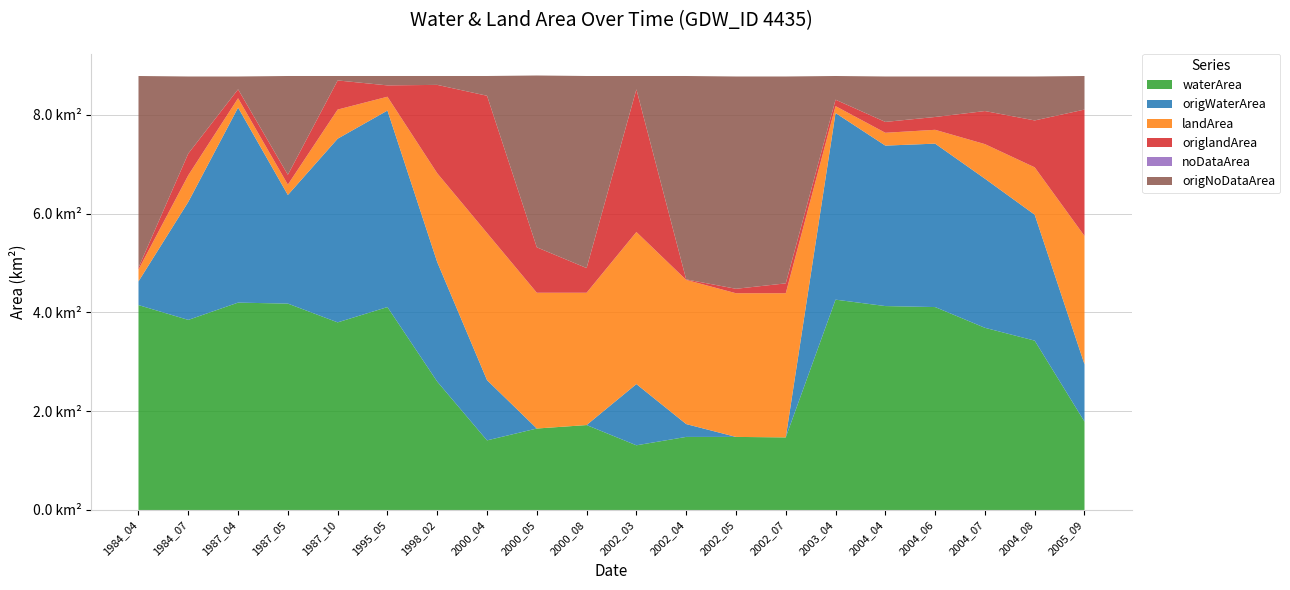

Reading left to right, list all the values displayed in this chart.

waterArea: 4.2	3.9	4.2	4.2	3.8	4.1	2.6	1.4	1.6	1.7	1.3	1.5	1.5	1.5	4.3	4.1	4.1	3.7	3.4	1.8
origWaterArea: 0.5	2.4	4.0	2.2	3.7	4.0	2.4	1.2	0.0	0.0	1.2	0.3	0.0	0.0	3.8	3.2	3.3	3.0	2.5	1.2
landArea: 0.2	0.5	0.2	0.2	0.6	0.3	1.8	3.0	2.8	2.7	3.1	2.9	2.9	2.9	0.1	0.3	0.3	0.7	1.0	2.6
origlandArea: 0.0	0.4	0.2	0.2	0.6	0.2	1.8	2.8	0.9	0.5	2.9	0.0	0.1	0.2	0.1	0.2	0.3	0.7	0.9	2.6
noDataArea: 0.0	0.0	0.0	0.0	0.0	0.0	0.0	0.0	0.0	0.0	0.0	0.0	0.0	0.0	0.0	0.0	0.0	0.0	0.0	0.0
origNoDataArea: 3.9	1.6	0.3	2.0	0.1	0.2	0.2	0.4	3.5	3.9	0.3	4.1	4.3	4.2	0.5	0.9	0.8	0.7	0.9	0.7